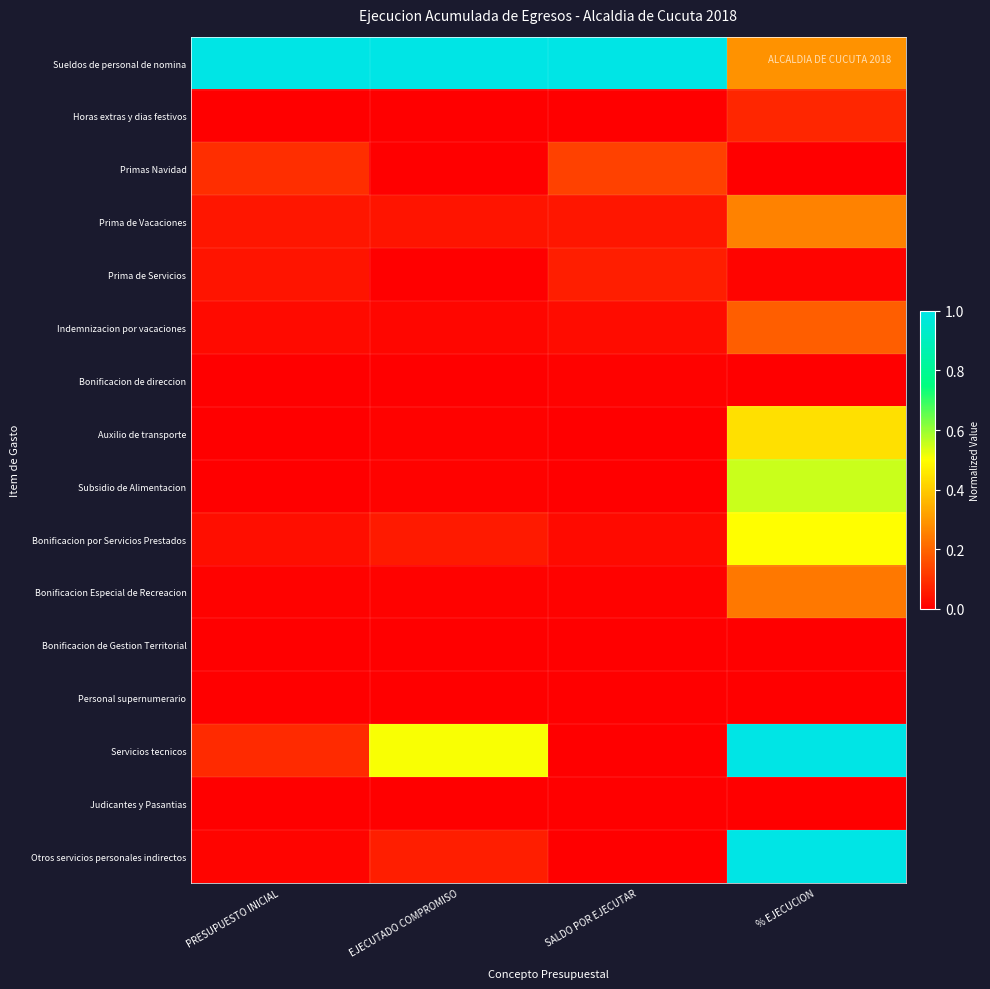

What is the difference between the highest and lowest values at SALDO POR EJECUTAR?

1.0